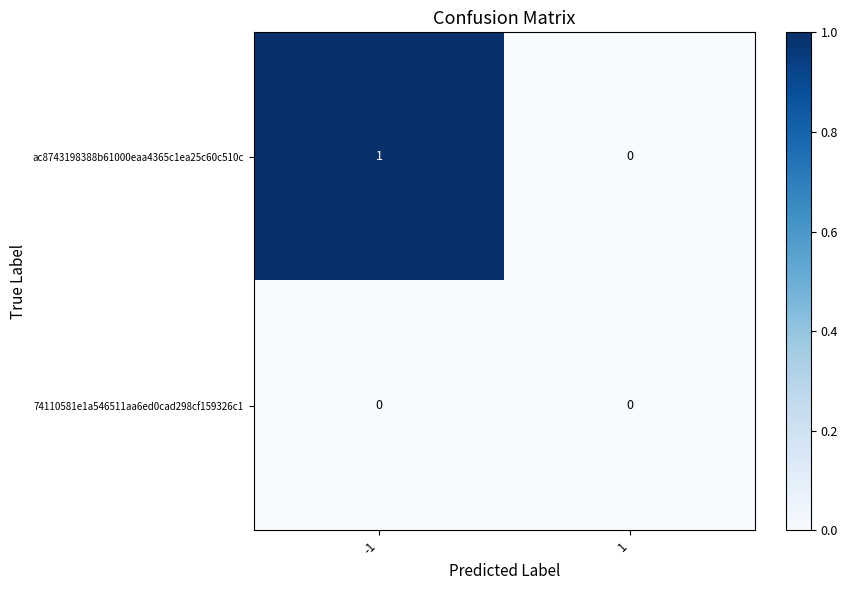

Which series has the widest spread of values?

ac8743198388b61000eaa4365c1ea25c60c510c